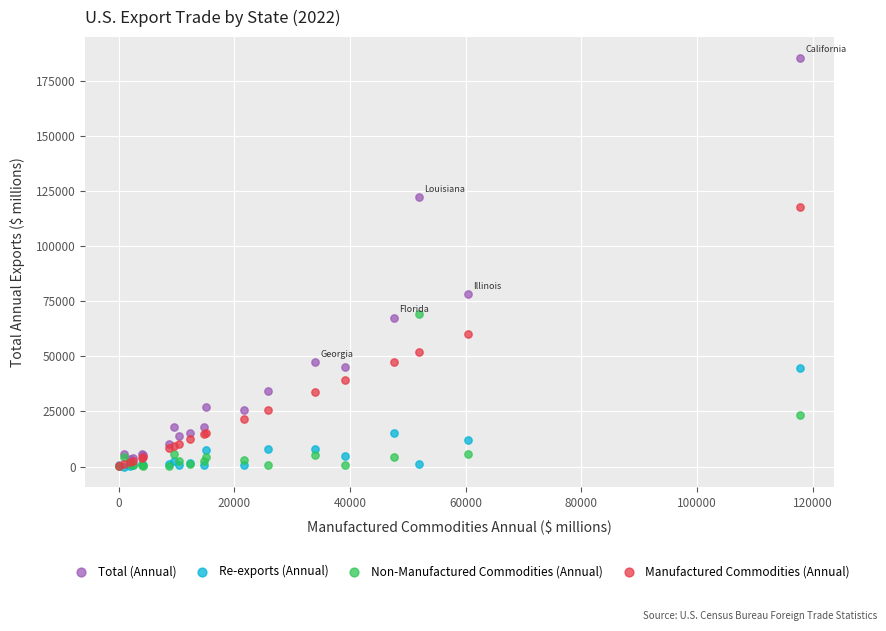

Across all series, what Y value is closest to 92786?

78172.9